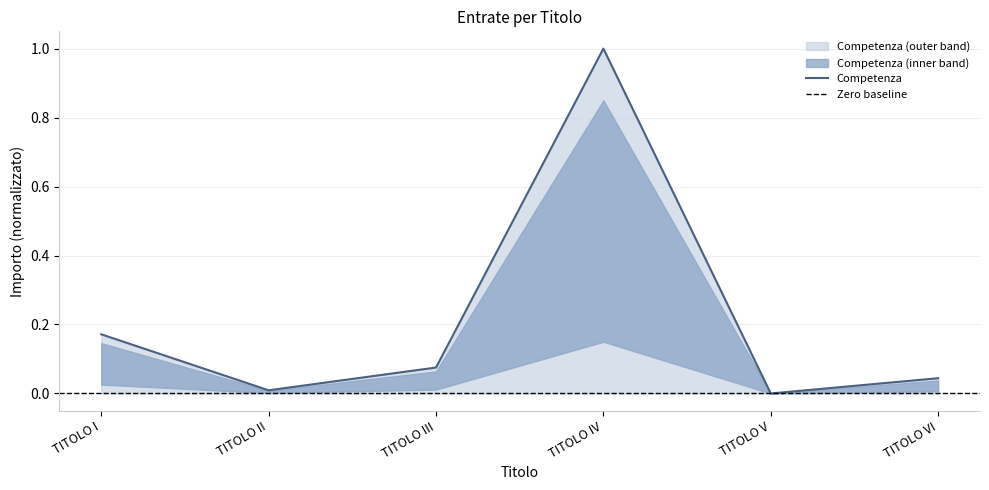

What is the difference between the values at TITOLO I and TITOLO IV?

0.8